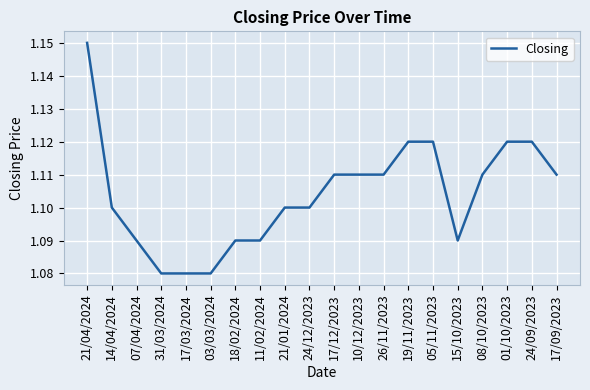

What is the sum of the values at 15/10/2023 and 26/11/2023?

2.2